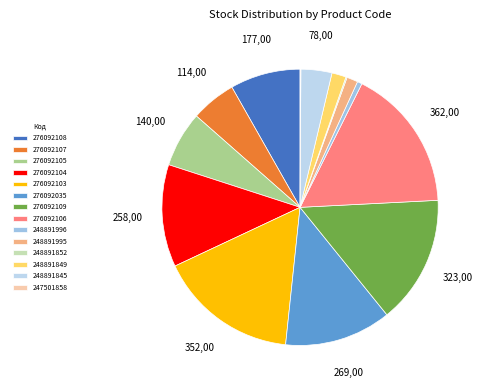

Which category has the biggest portion of the pie?

276092106